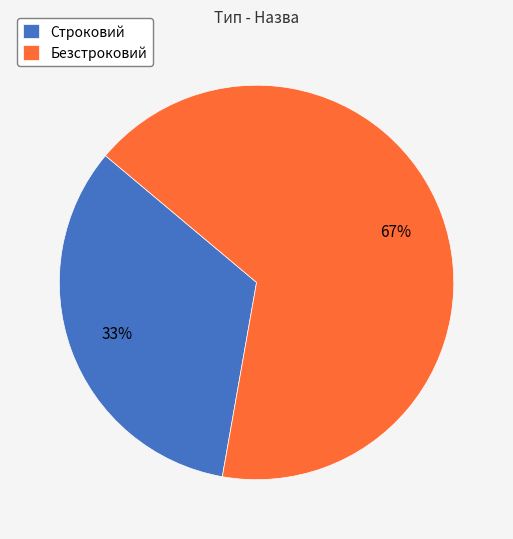

To the nearest percent, what is the combined percentage of Безстроковий and Строковий?

100%